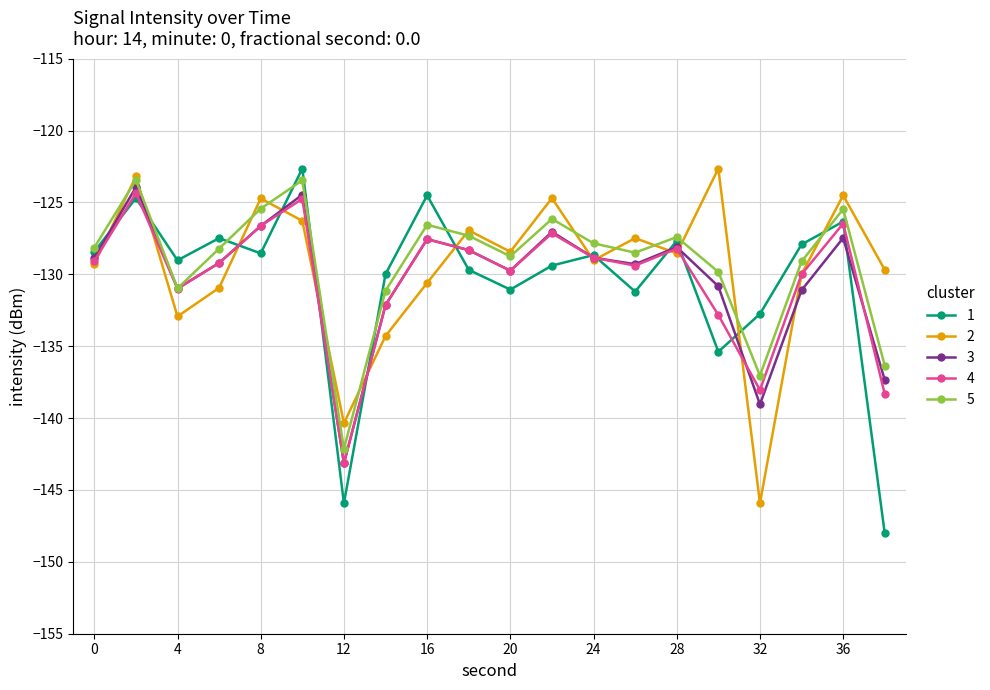

In 5, how many points are higher than both neighbors (excluding endpoints)?

6